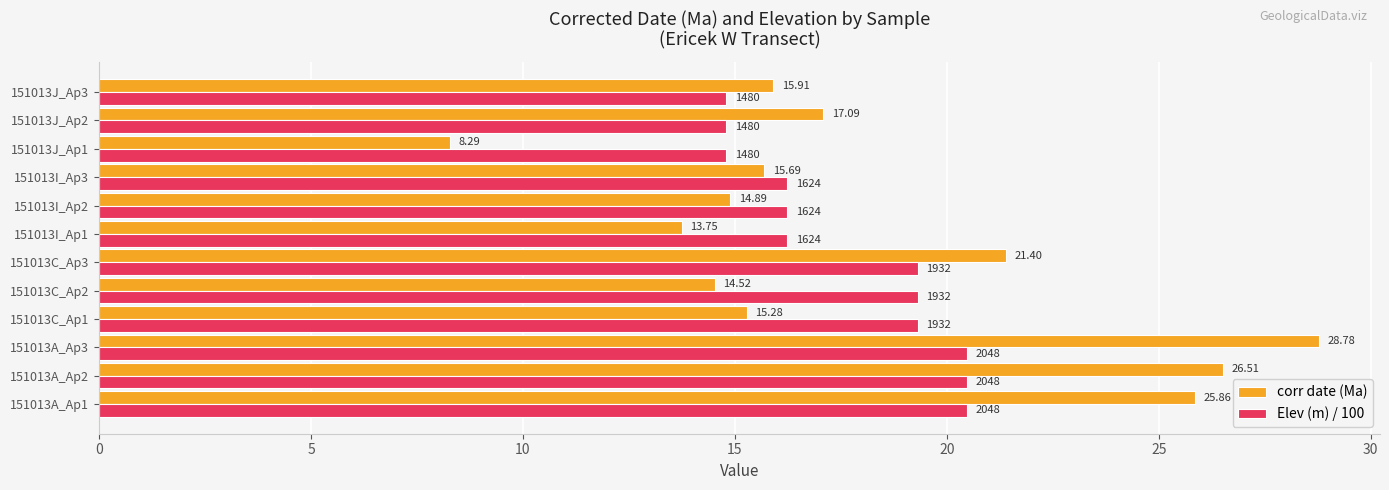

At which category is the sum across all series the highest?

151013A_Ap3